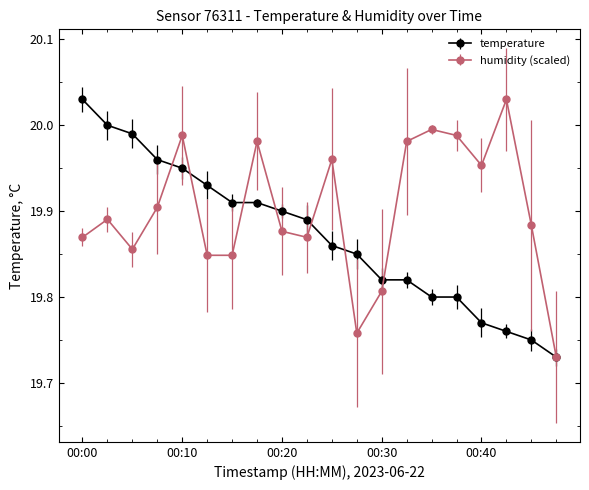

At how many categories does at least one series exceed 19?

20